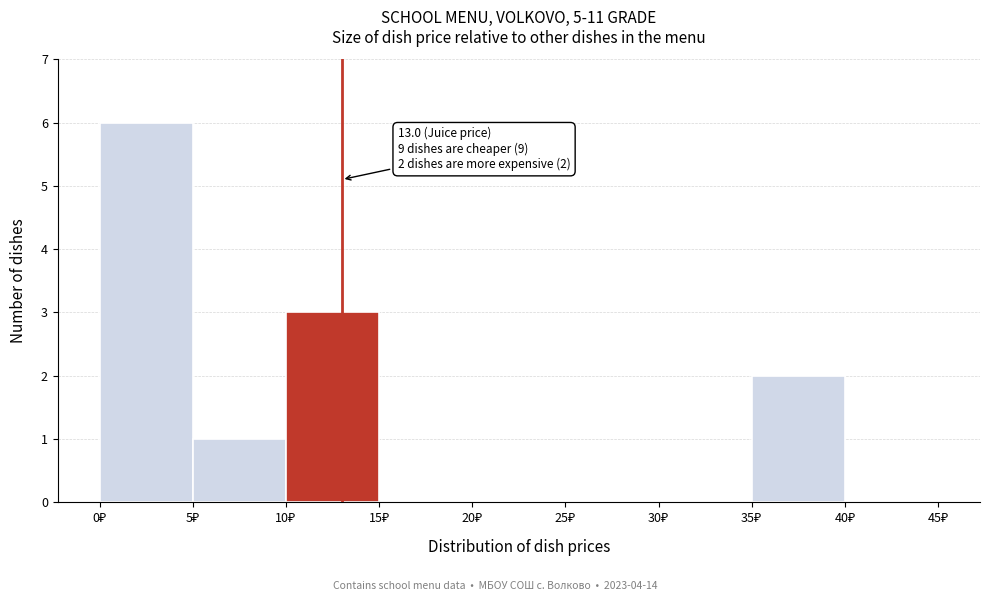

Over which range of the x-axis is the bar tallest?

0 to 5